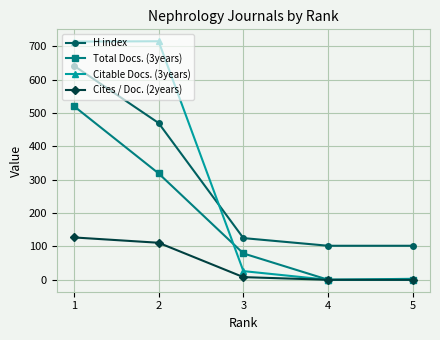

True or false: Cites / Doc. (2years) has more than 1 interior local peaks.

False